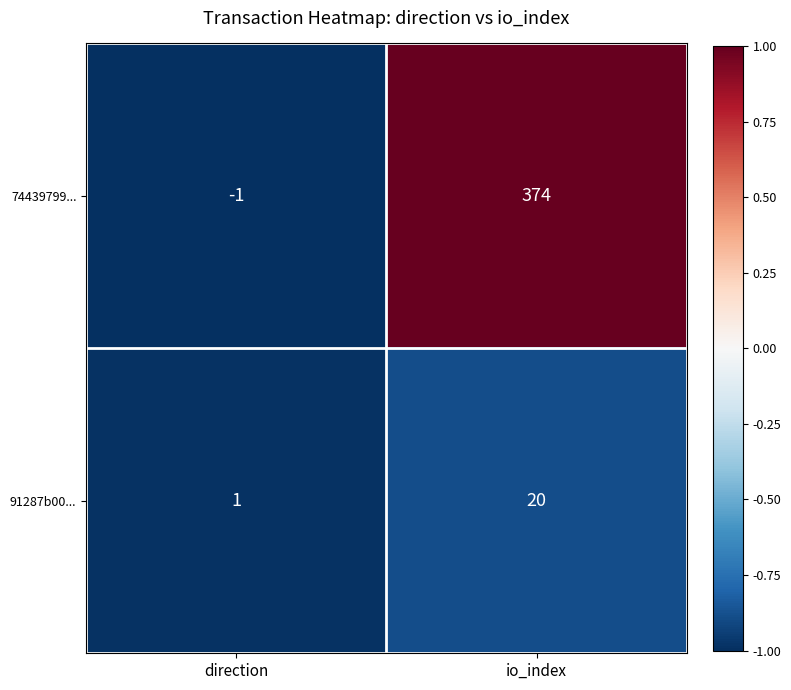

What is the sum of all 74439799... values?

373